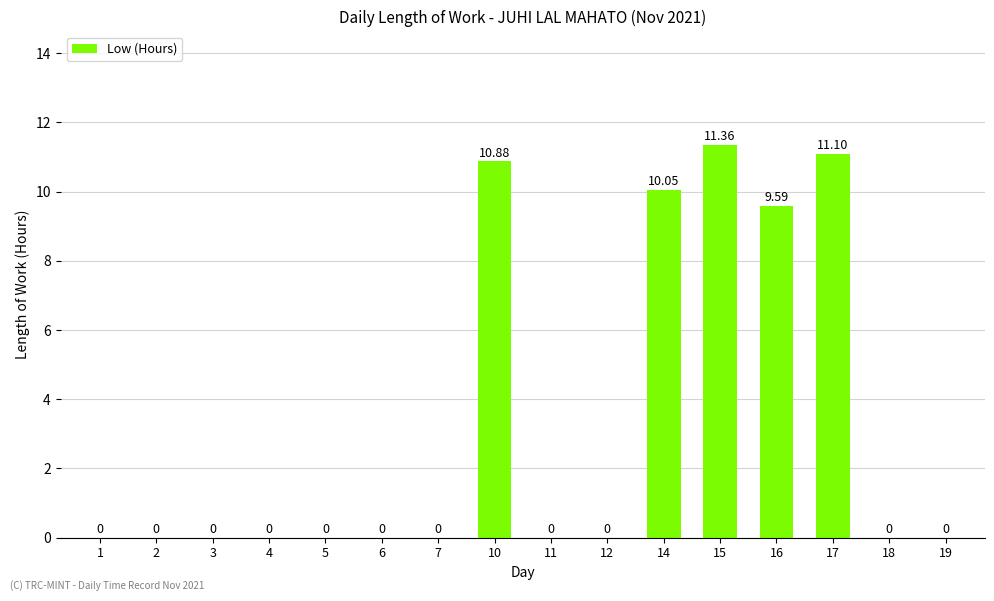

Count the number of categories in the chart.

16